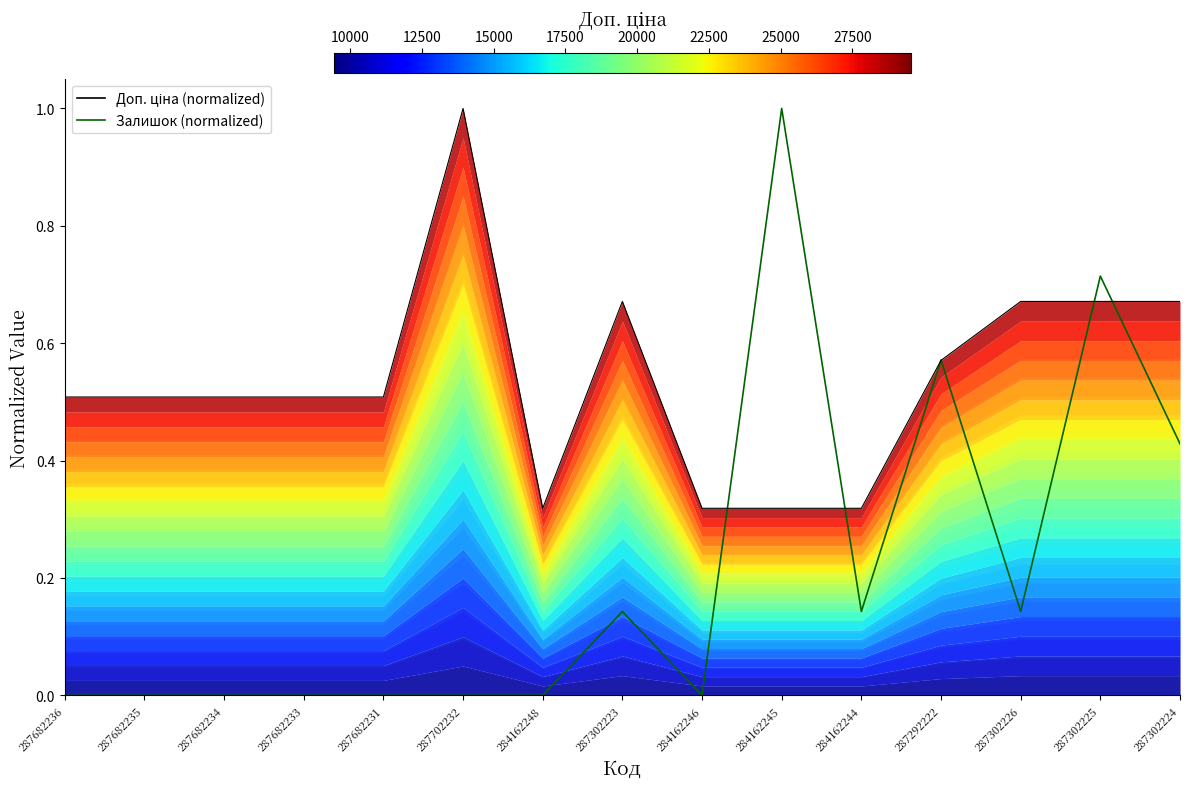

The Доп. ціна (normalized) series shows 0.9 at 287682234. True or false?

False